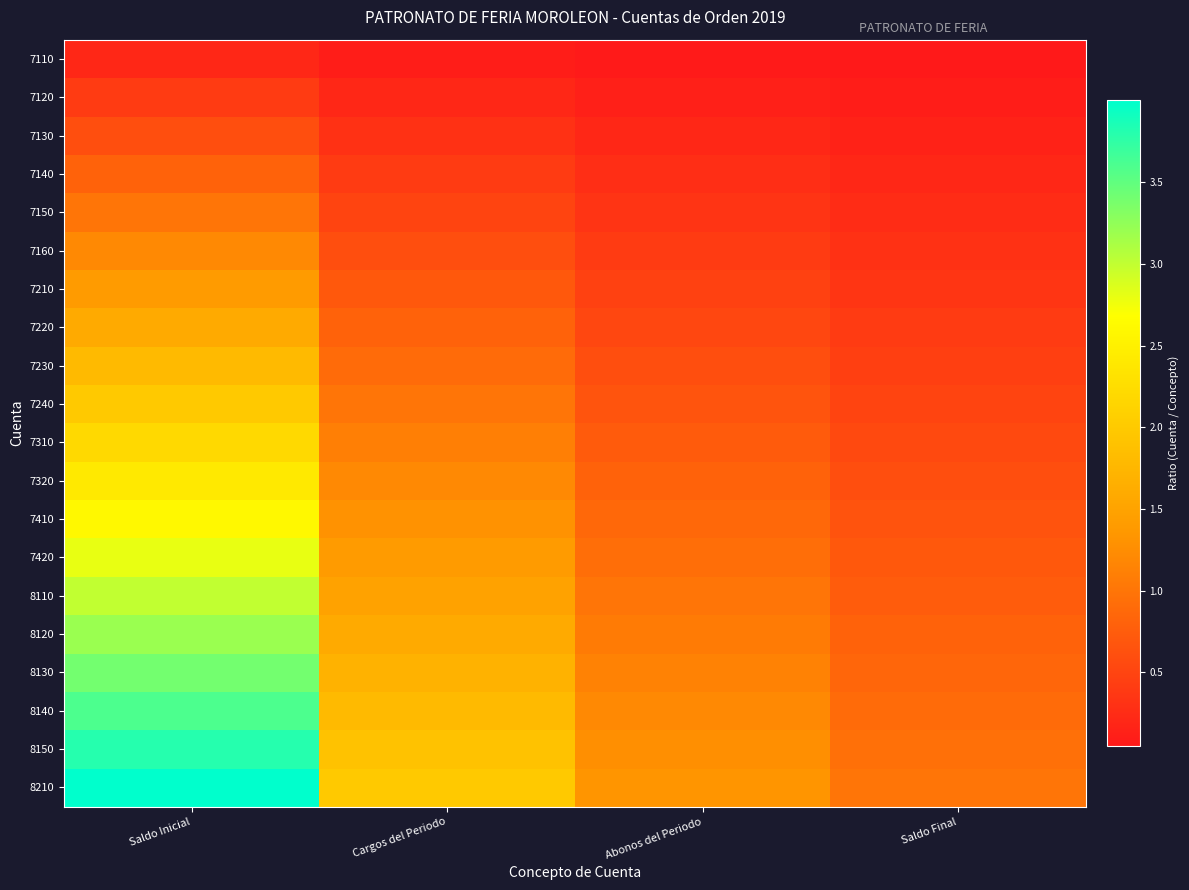

At Cargos del Periodo, list the series in order from smallest to largest.

7110, 7120, 7130, 7140, 7150, 7160, 7210, 7220, 7230, 7240, 7310, 7320, 7410, 7420, 8110, 8120, 8130, 8140, 8150, 8210